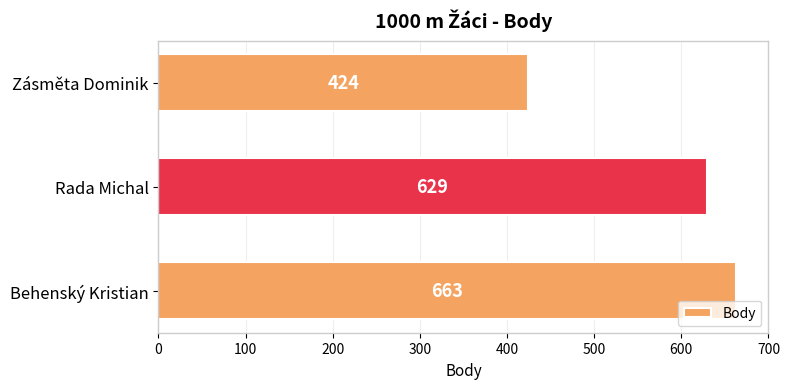

List the labels in order of value, largest first.

Behenský Kristian, Rada Michal, Zásměta Dominik